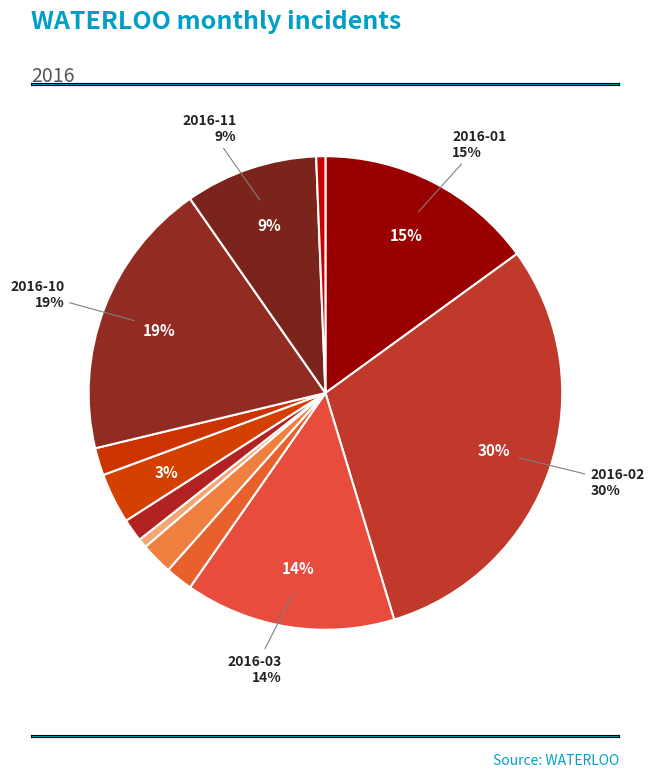

How many slices are in this pie chart?

12